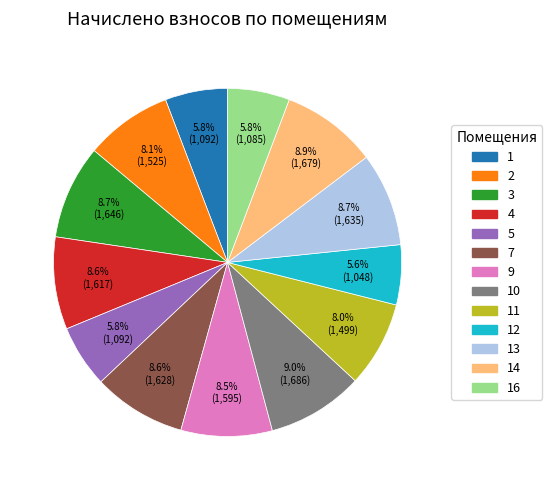

Is there any slice that represents more than half of the pie?

No